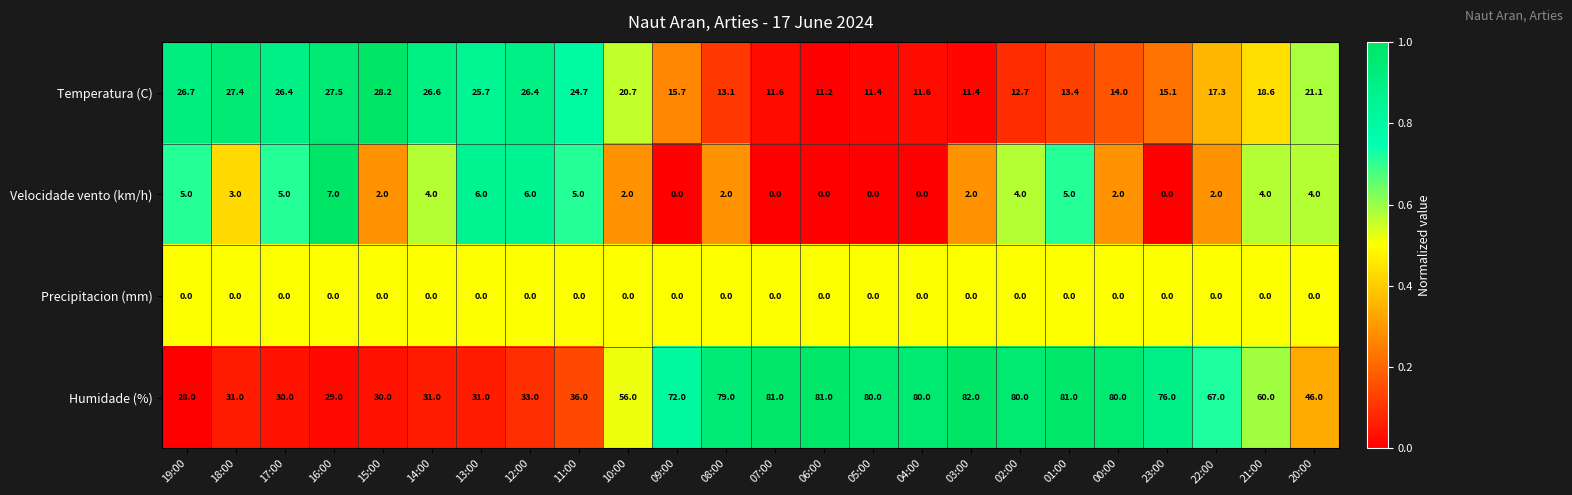

True or false: Velocidade vento (km/h) has a value of 9.1 at 13:00.

False